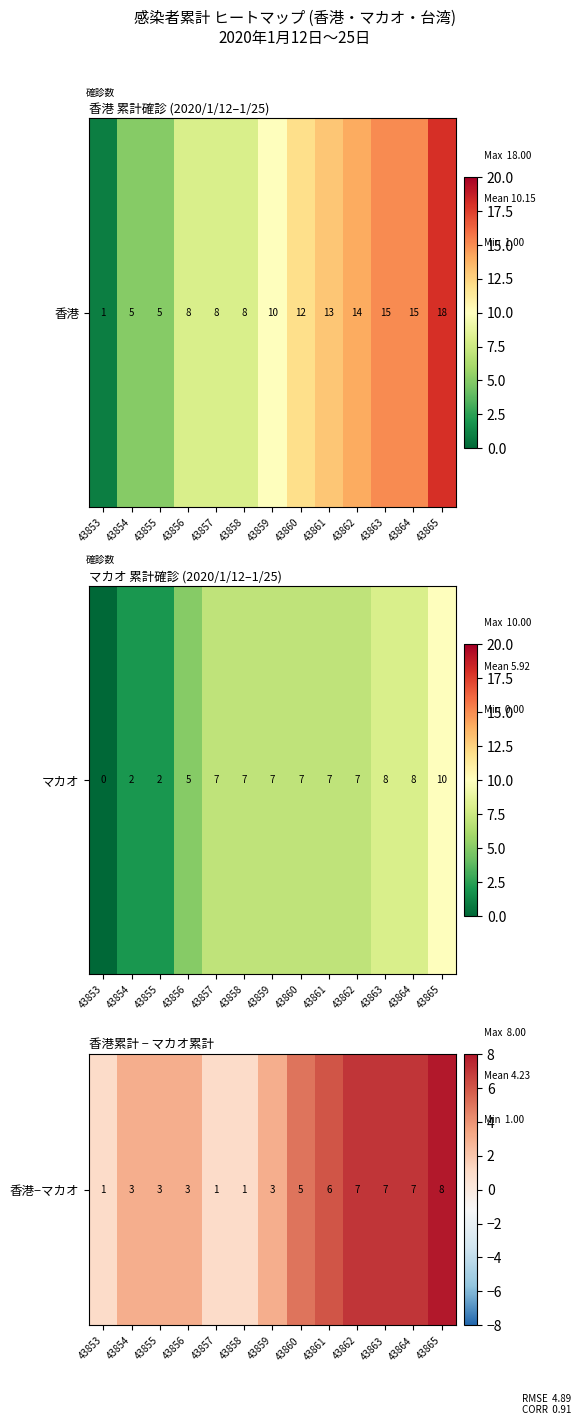

The value at 43860 is 8. True or false?

False